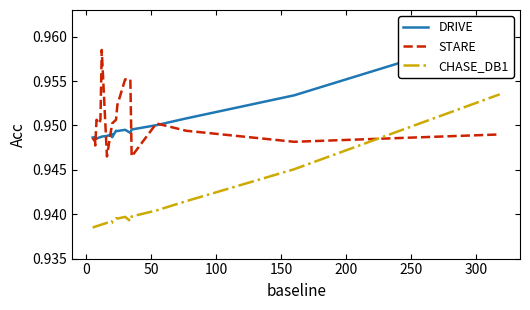

How many lines are shown in the chart?

3